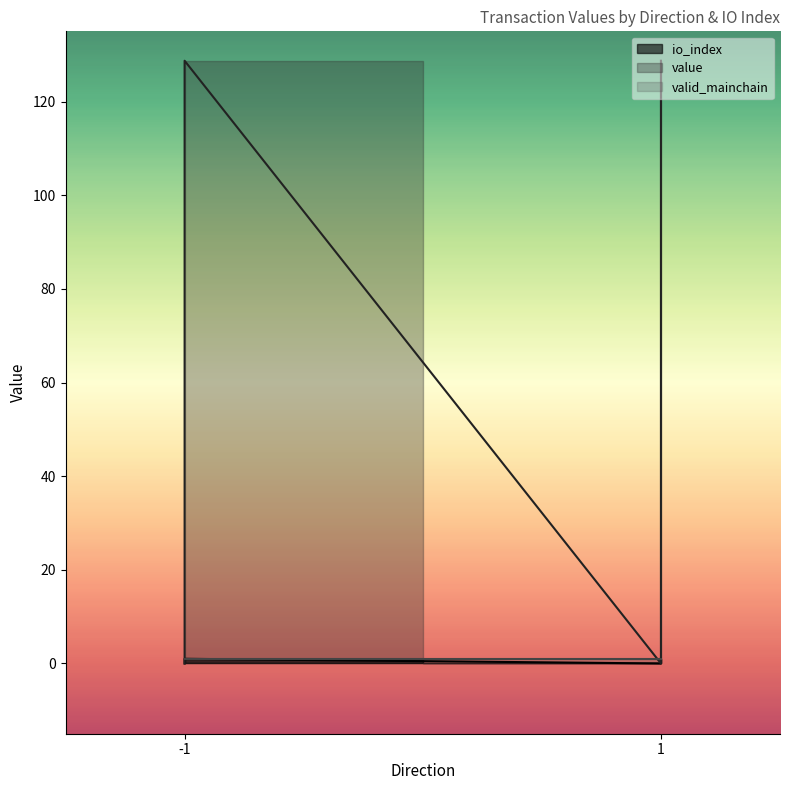

How many values in the value series exceed 128?

2